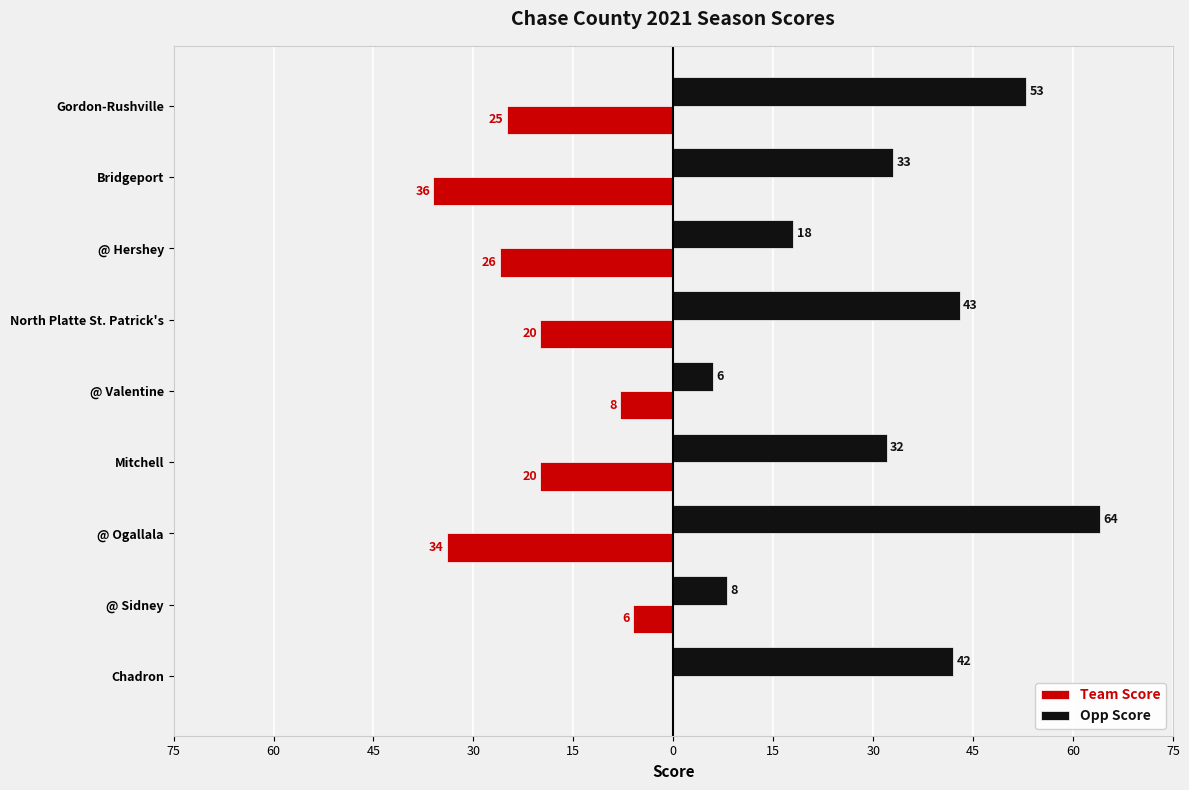

What are all the series names shown in the legend?

Team Score, Opp Score